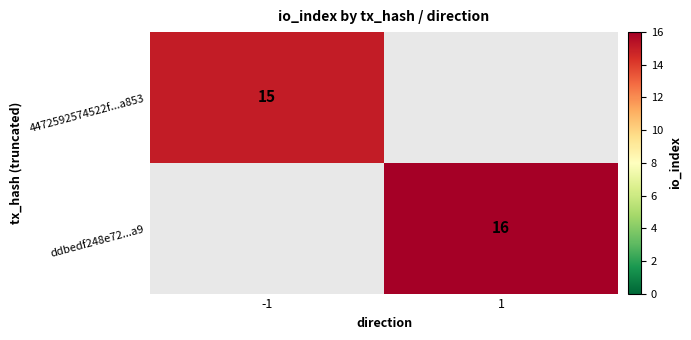

Is the value of 4472592574522f...a853 at -1 greater than the value of ddbedf248e72...a9 at 1?

No